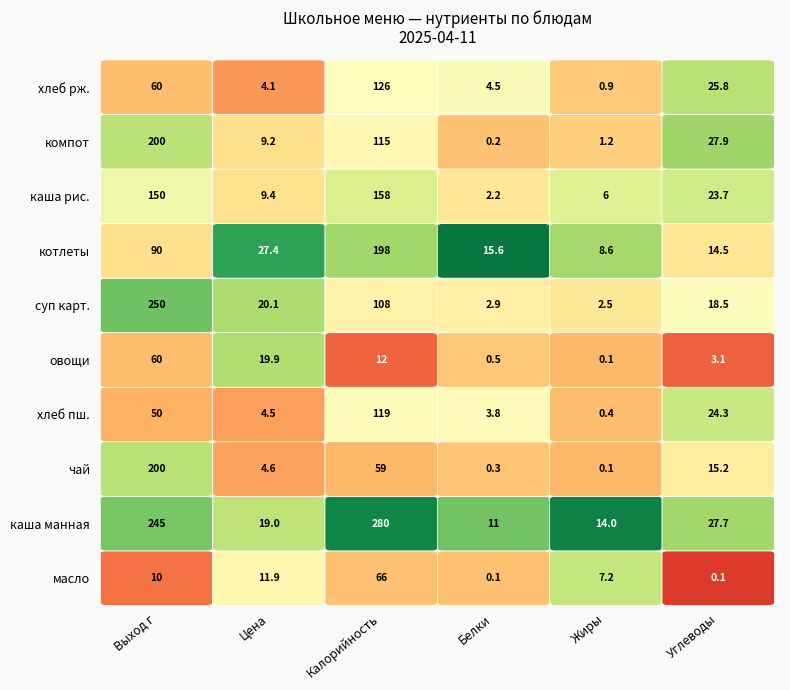

Count the number of categories in the chart.

6